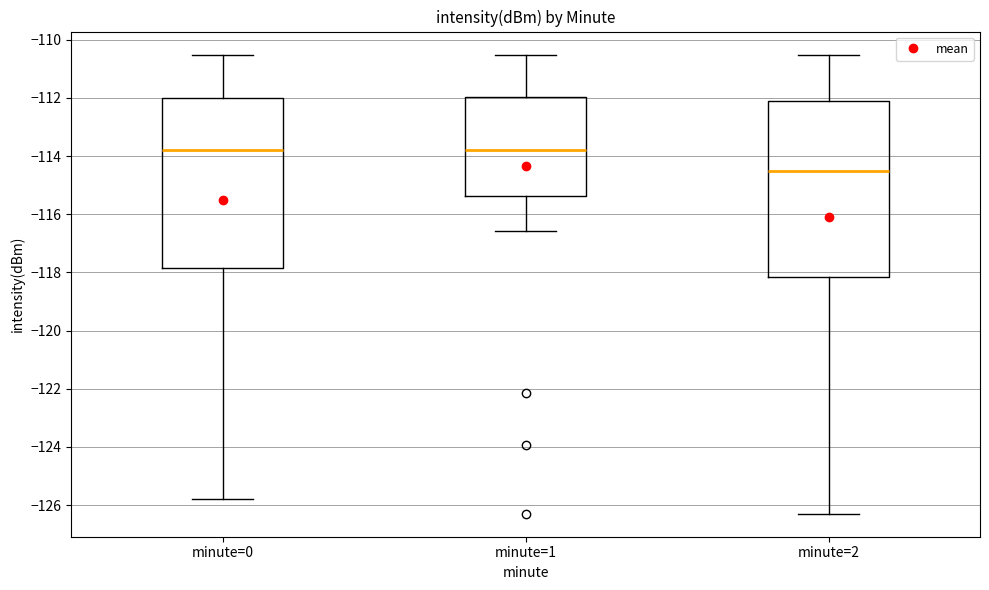

Which box is the tallest, from its lower edge to its upper edge?

minute=2